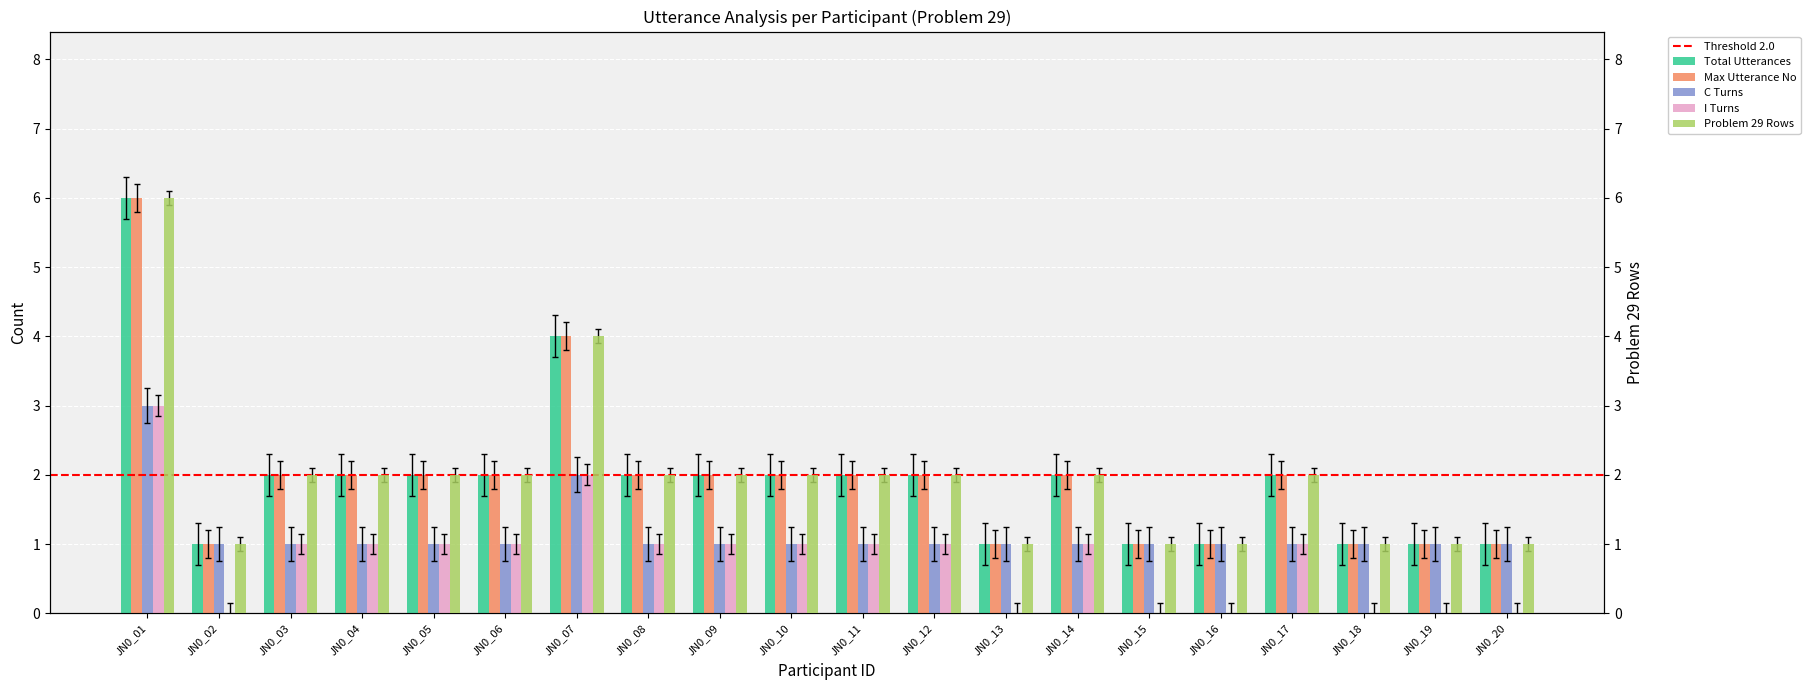

How many groups of bars are there?

20